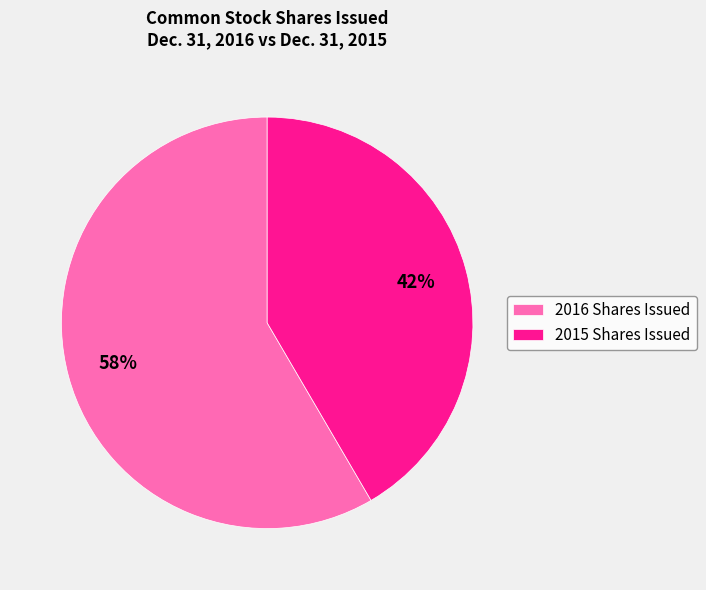

True or false: 2016 Shares Issued accounts for 47% of the total.

False